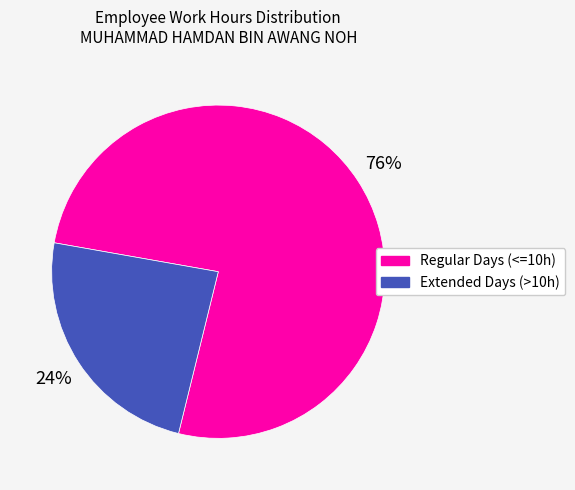

Is there a majority slice in this chart?

Yes